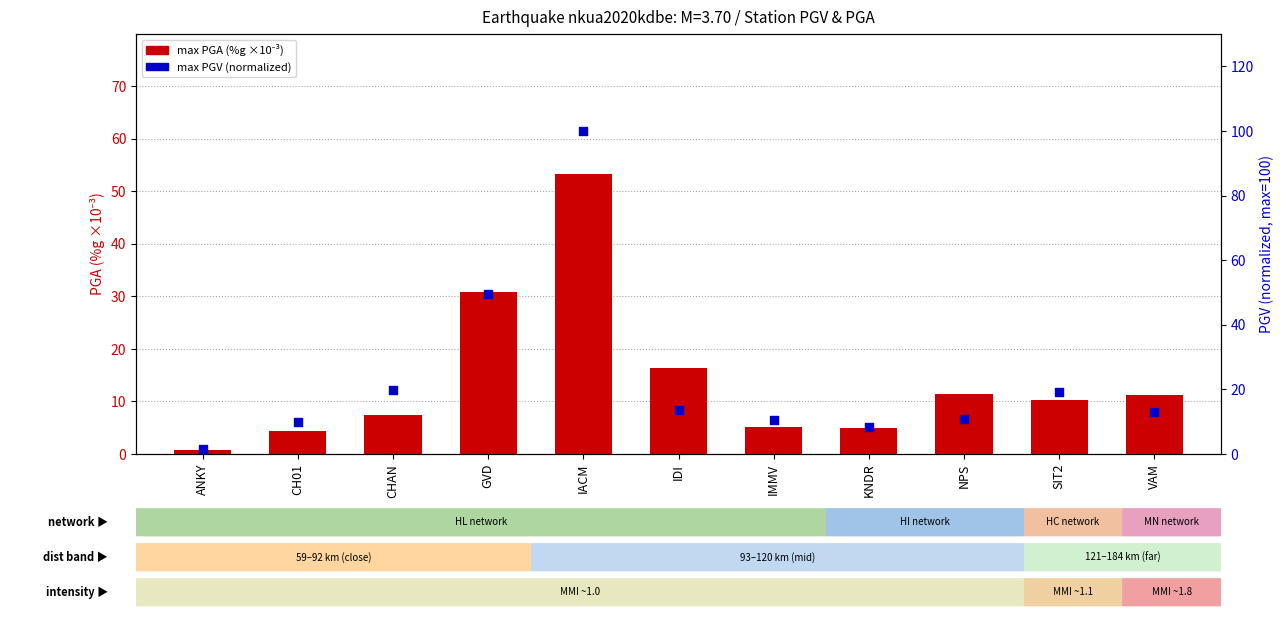

At which category is the sum across all series the highest?

IACM